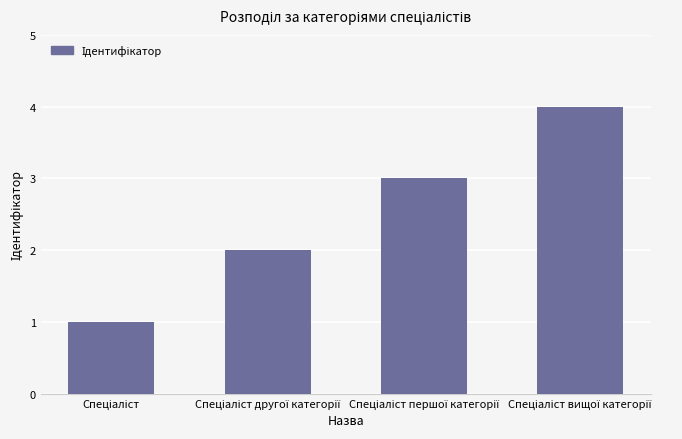

How many categories are shown in the chart?

4